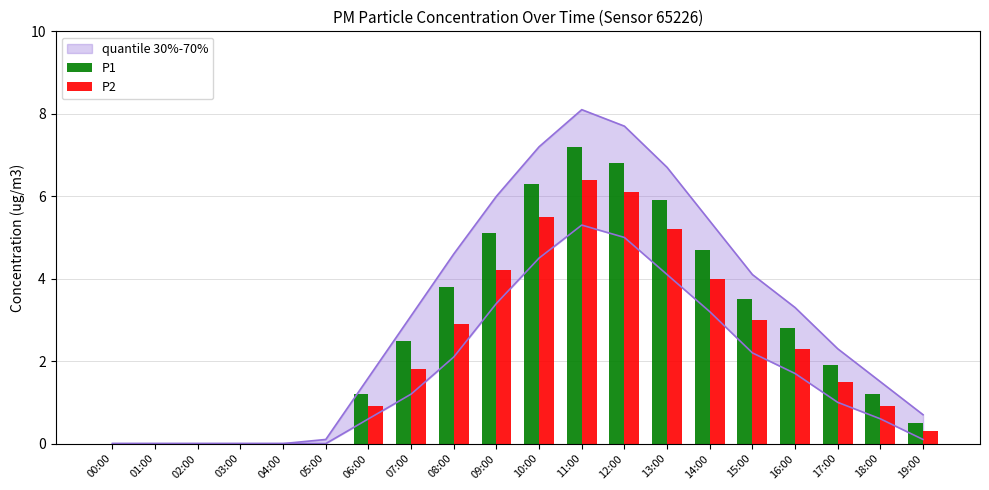

What is the difference between the second highest and second lowest values in the P1 series?

6.8